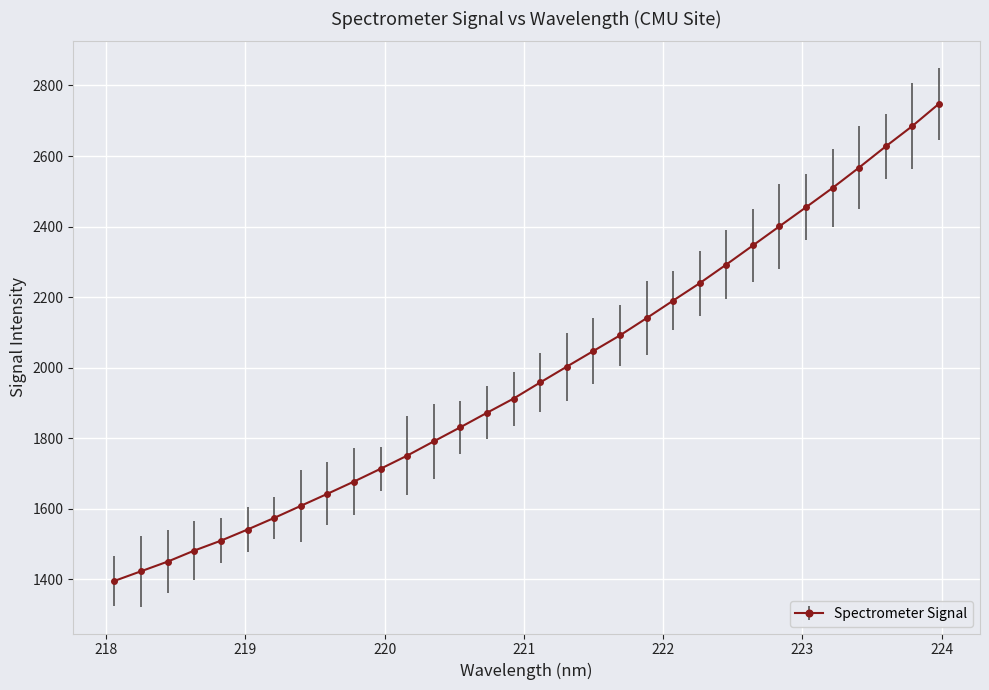

What is the sum of all values?

63480.5